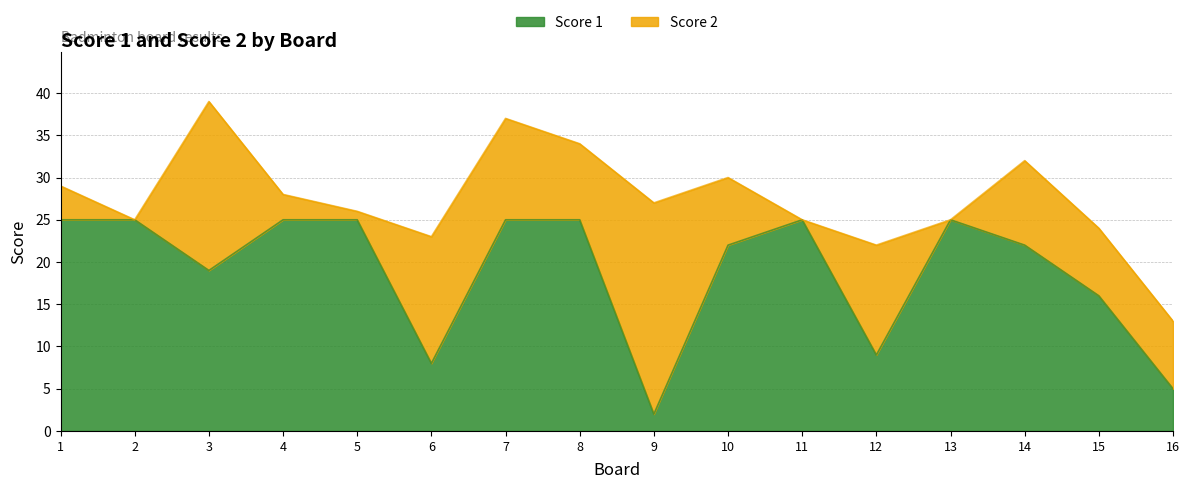

The value at 10 is 15. True or false?

False